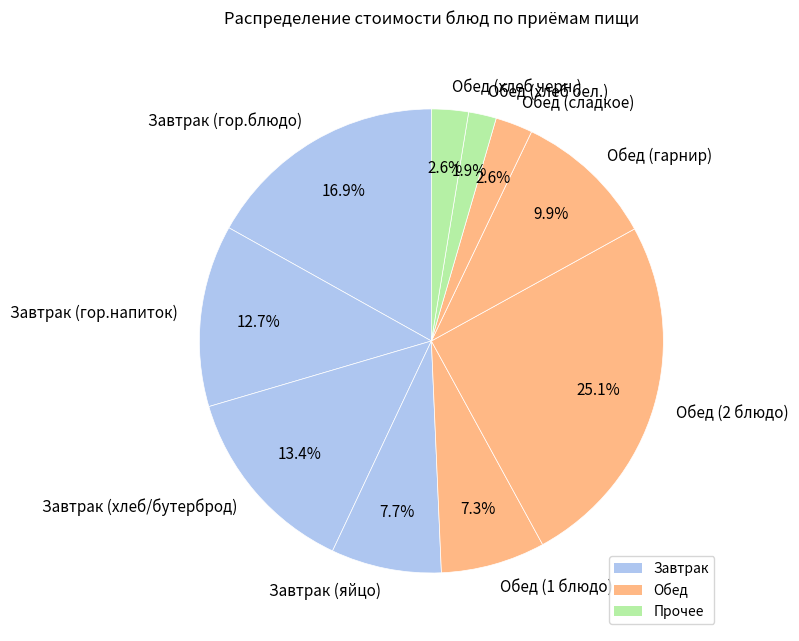

To the nearest percent, what portion does Обед (1 блюдо) represent?

7%